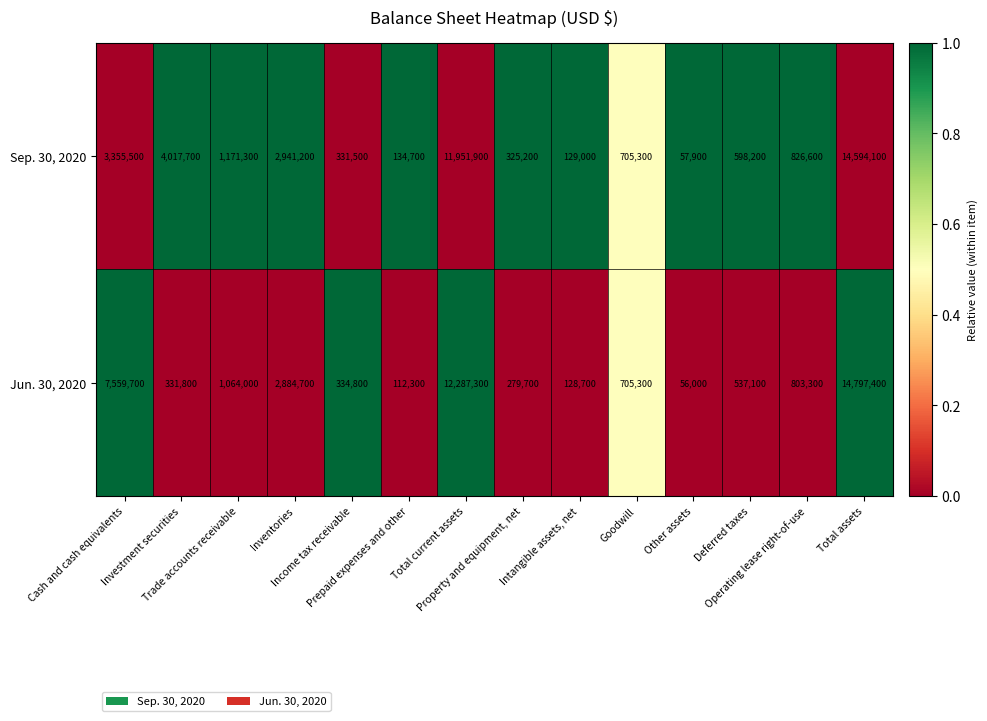

What is the difference between the maximum and second lowest values in the Sep. 30, 2020 series?

14465100